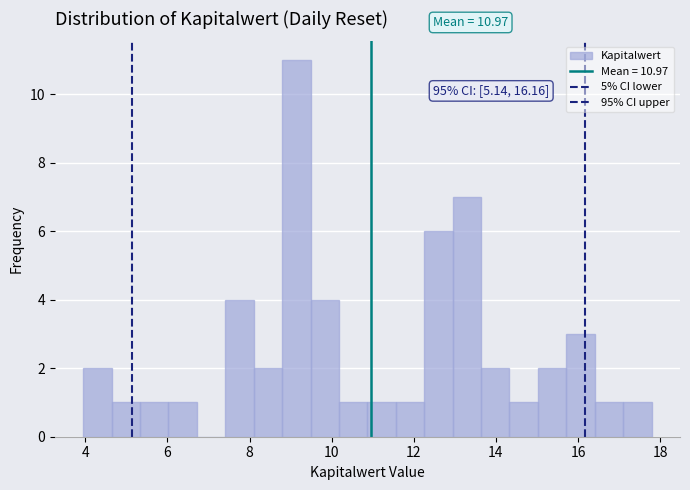

Read against the x-axis, roughly where is the centre of the tallest bar?

9.2